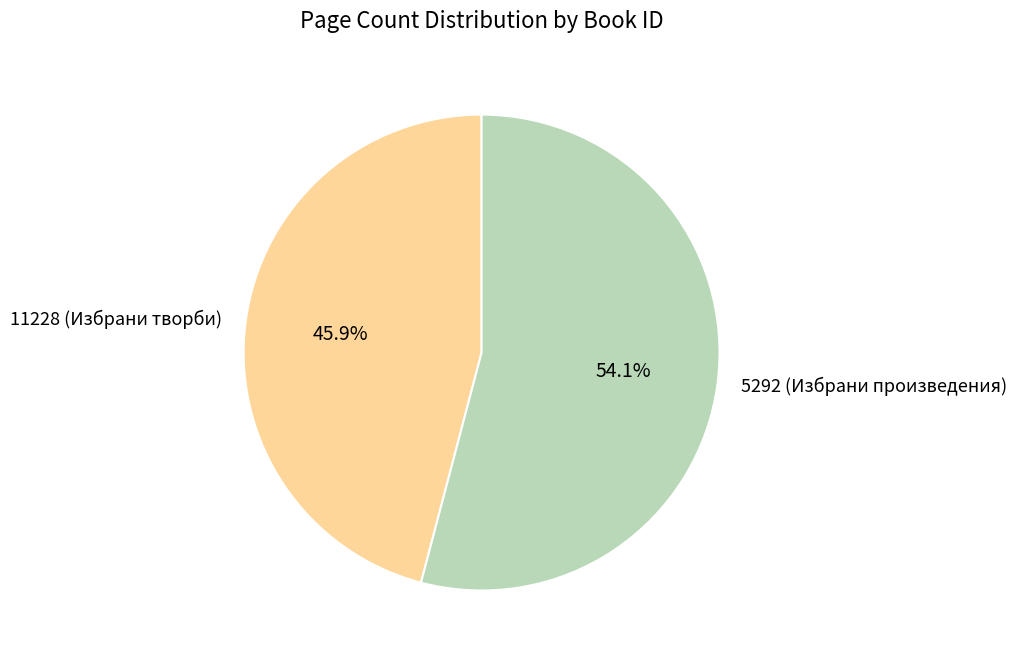

The 5292 (Избрани произведения) slice represents 54% of the pie. True or false?

True